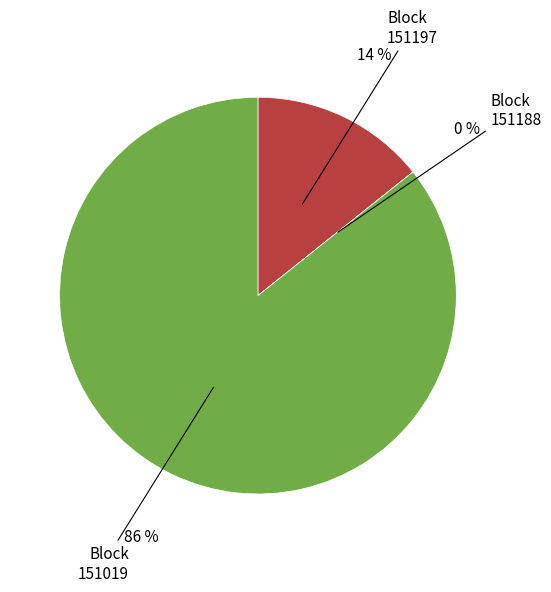

What is the majority slice?

151019